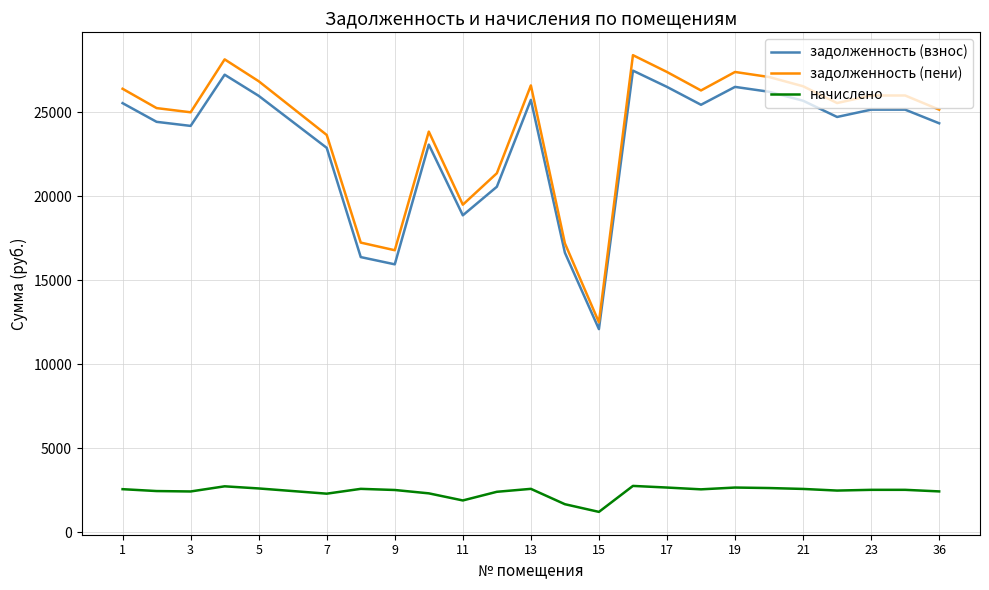

What is the maximum value for задолженность (пени)?

28388.6